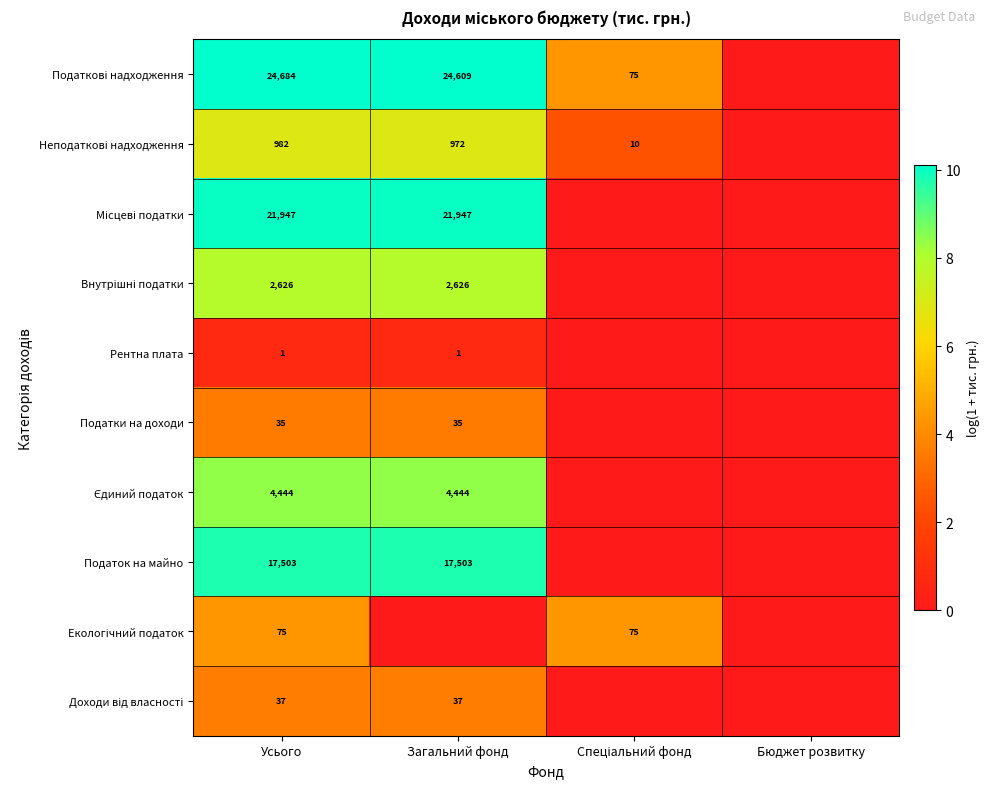

At which category is the sum across all series the highest?

Усього